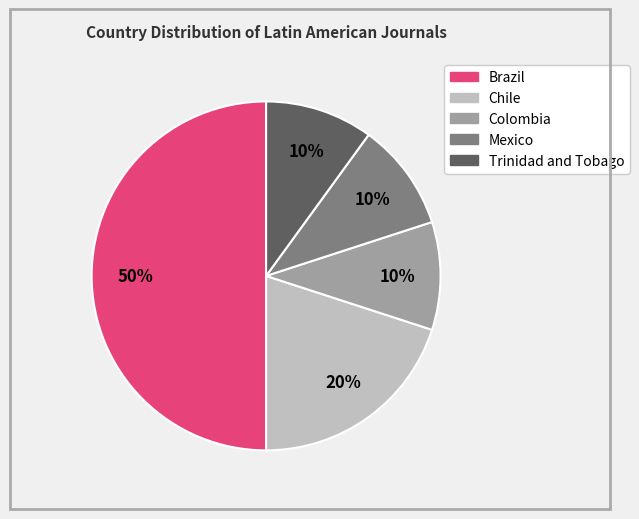

Which slice is the largest?

Brazil